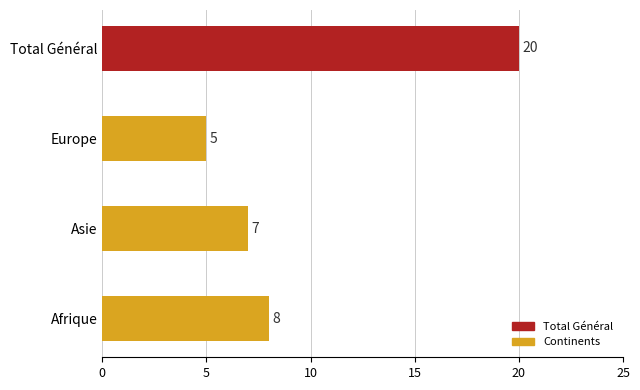

Is it true that the value at Asie is 7?

True